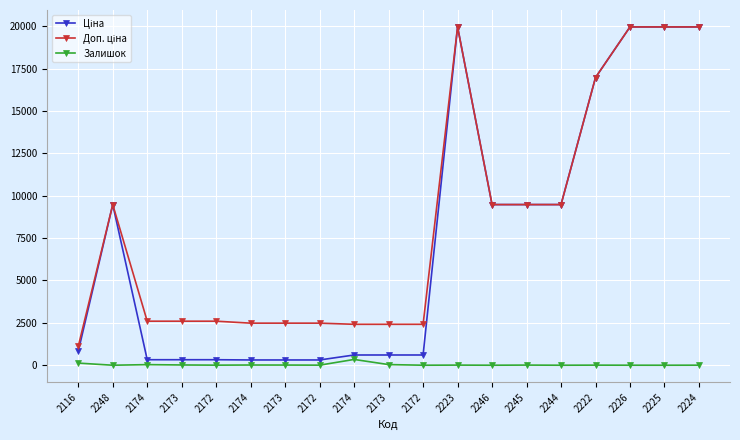

Count the number of categories in the chart.

19